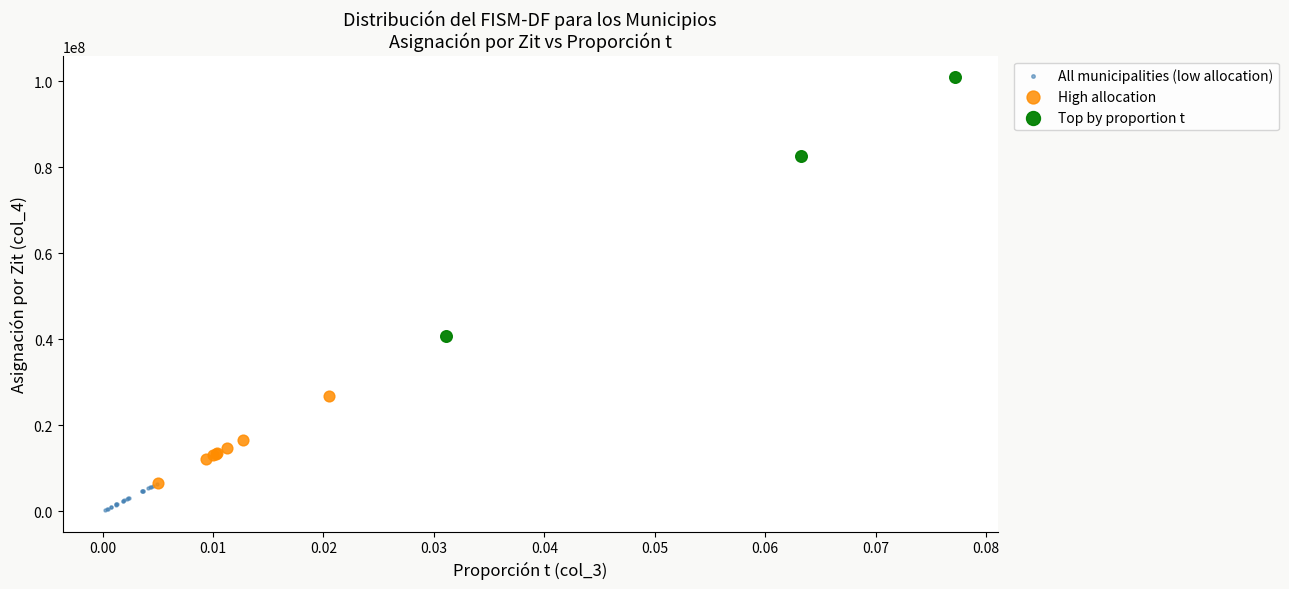

Which series reaches the minimum Y coordinate?

All municipalities (low allocation)